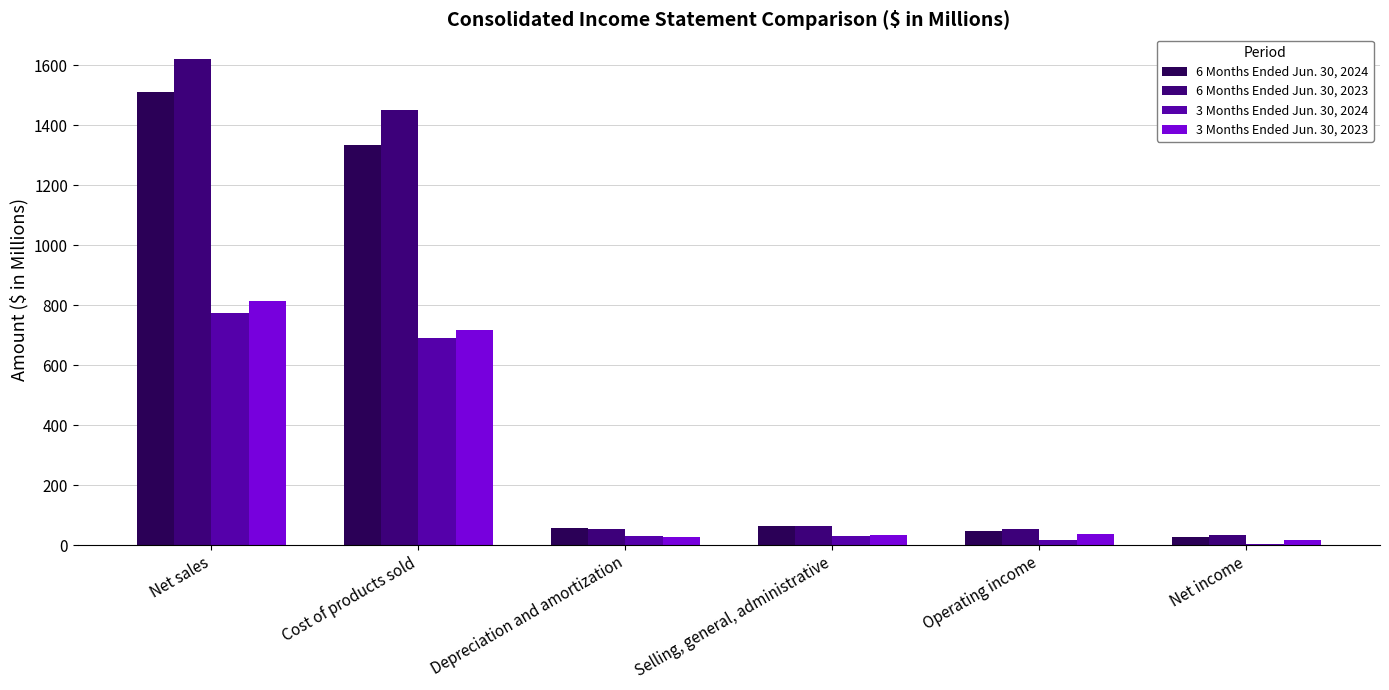

What is the value of the 6 Months Ended Jun. 30, 2024 bar at the 3rd from the left?

57.8